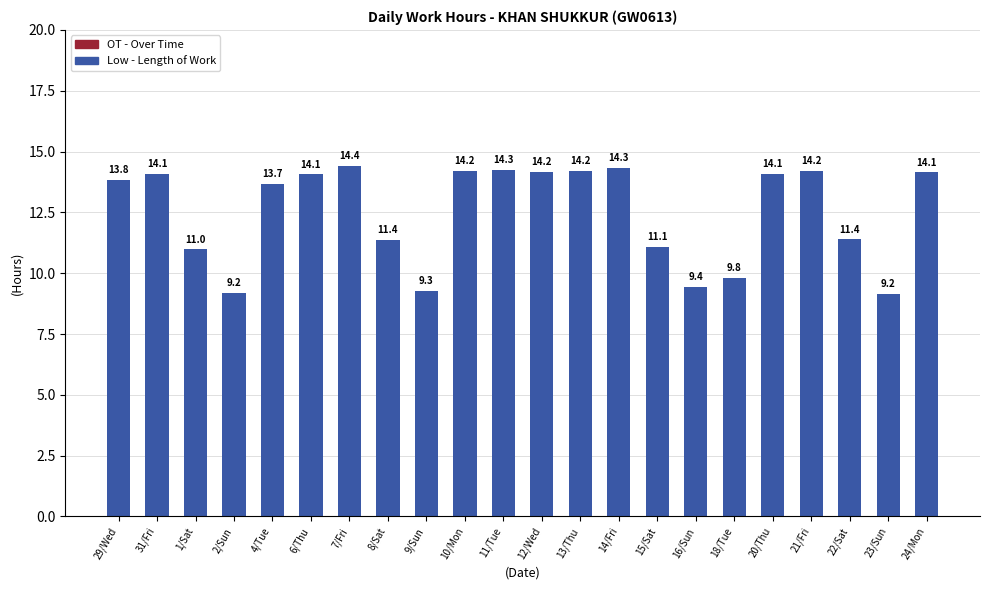

How many bars are there in total?

22